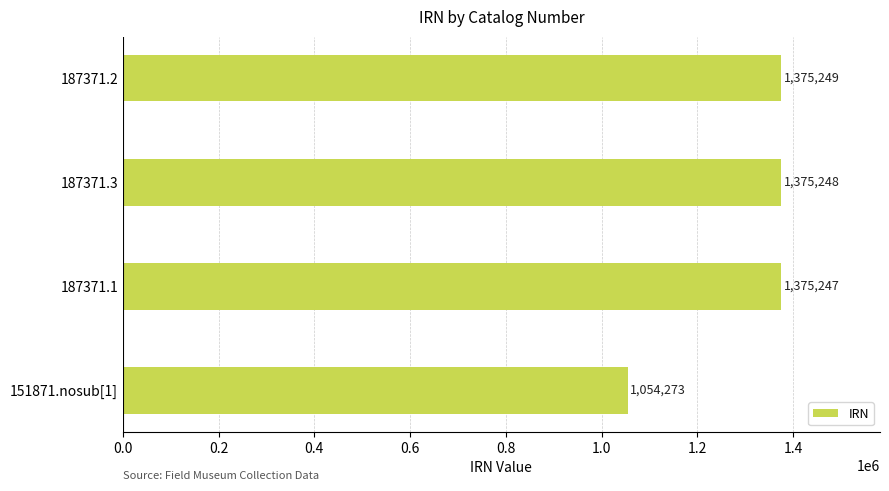

Reading bottom to top, extract all data points from this chart.

1054273	1375247	1375248	1375249